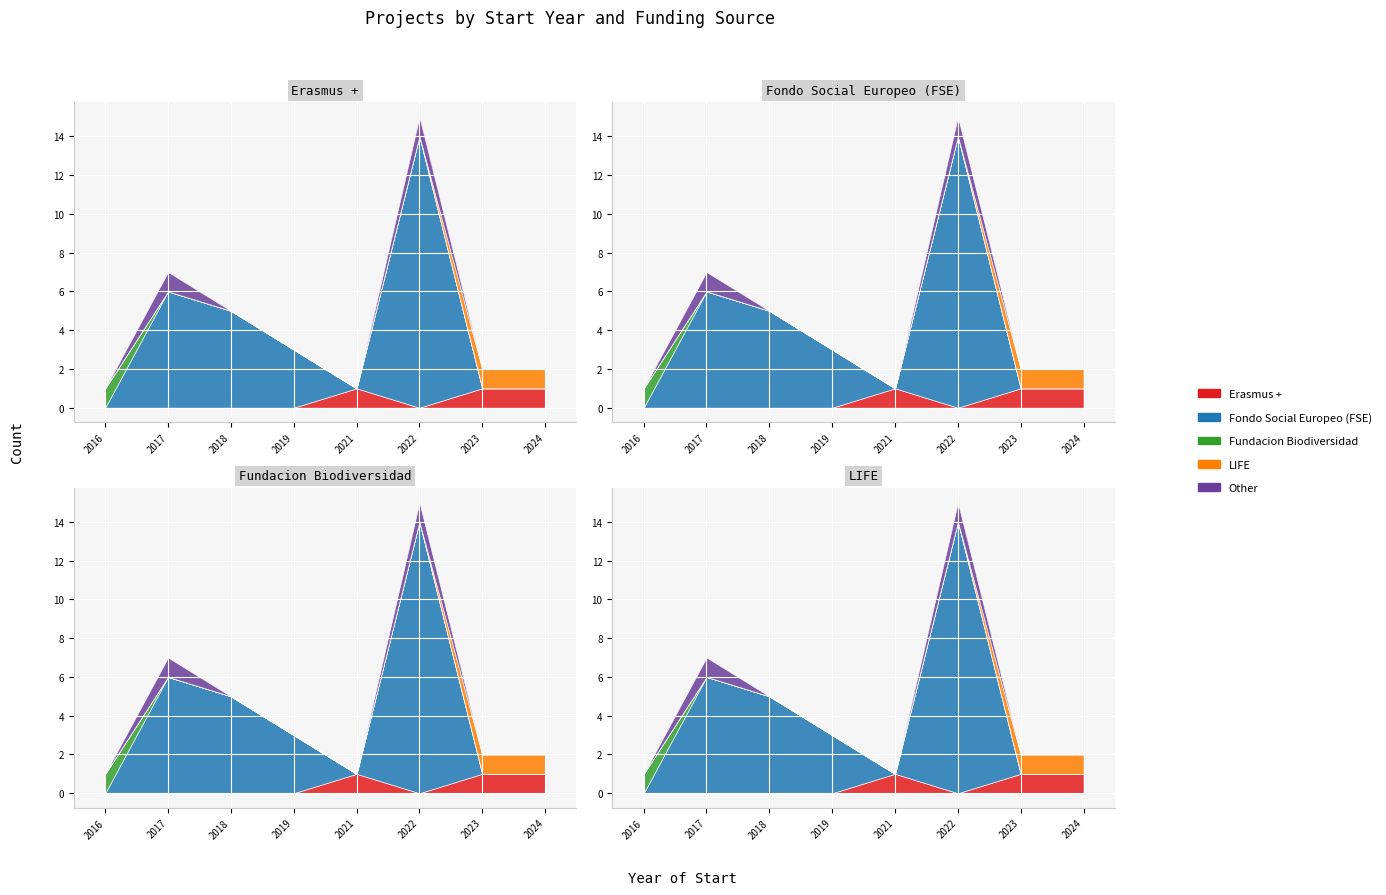

Which series has the largest total across all categories?

Fondo Social Europeo (FSE)